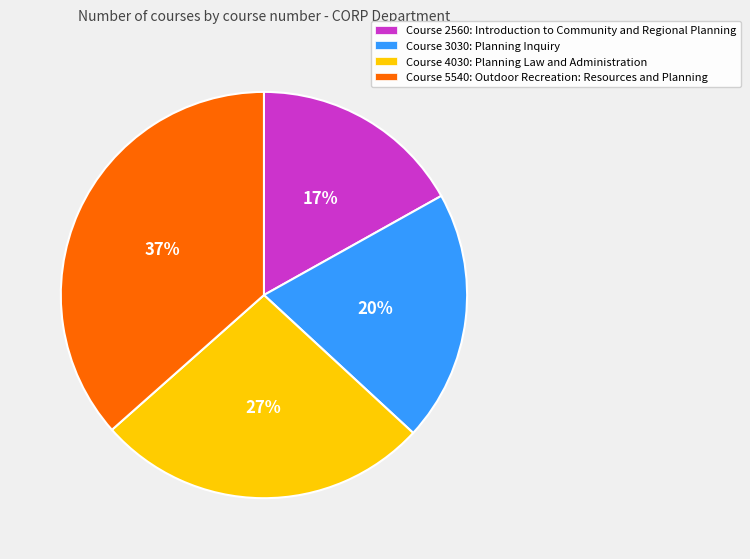

To the nearest percent, what is the average slice percentage?

25%